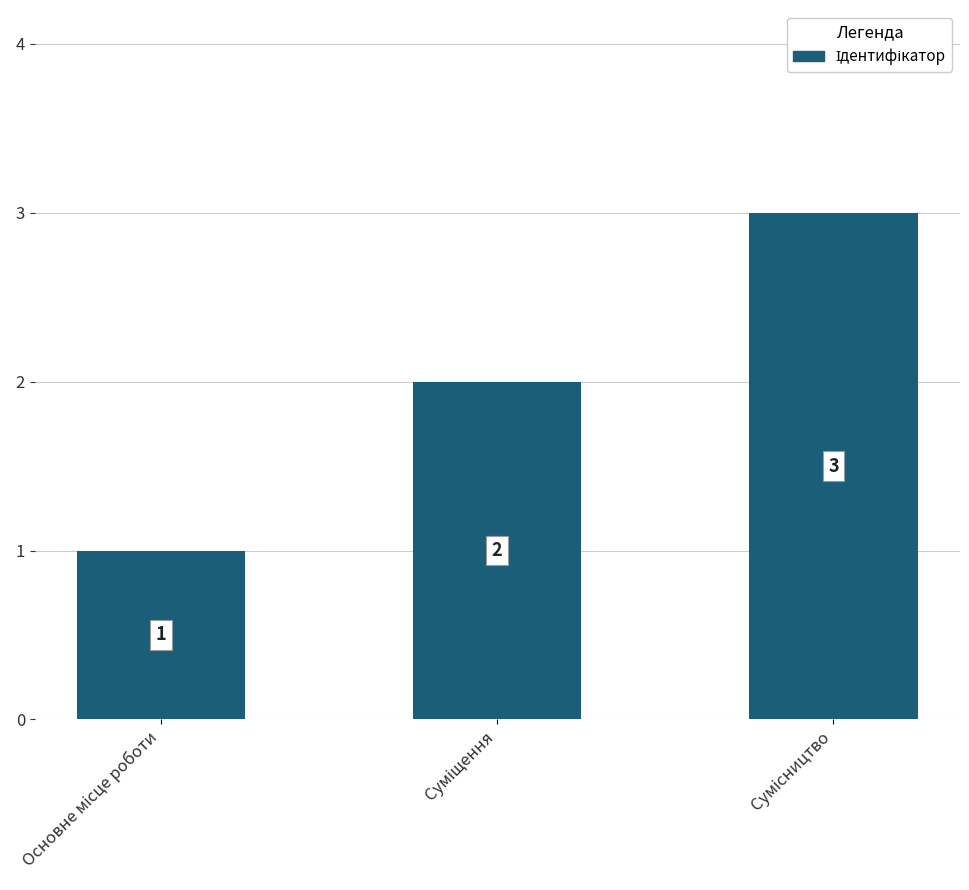

What is the minimum value shown in the chart?

1